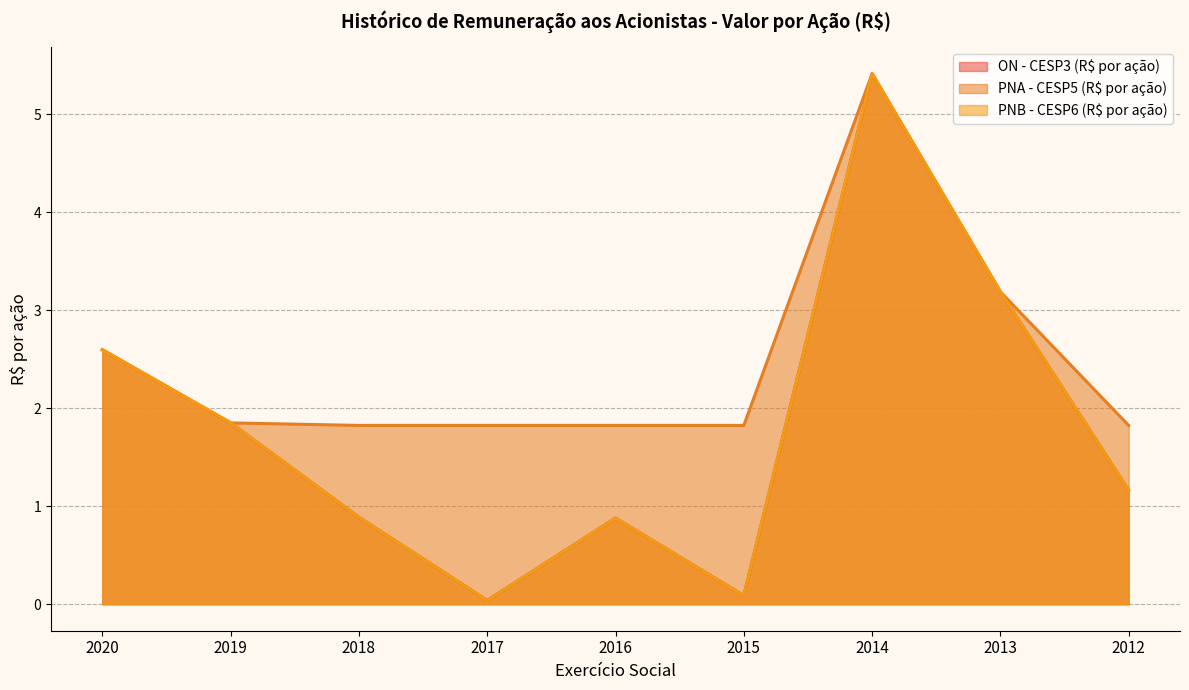

True or false: ON - CESP3 (R$ por ação) and PNB - CESP6 (R$ por ação) cross at least once.

False